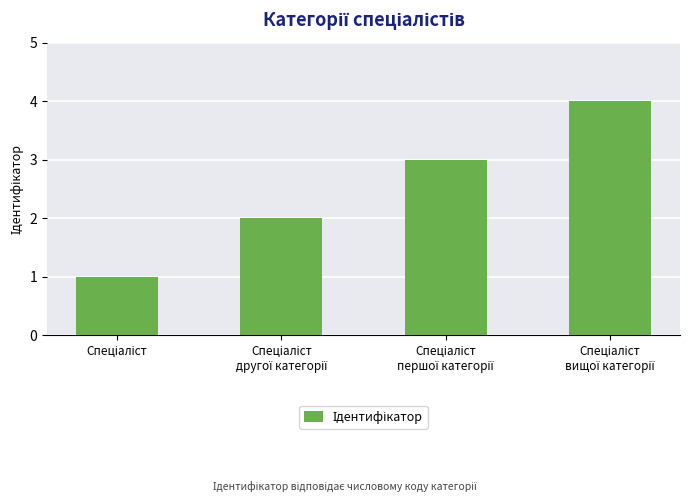

What is the sum of all values?

10